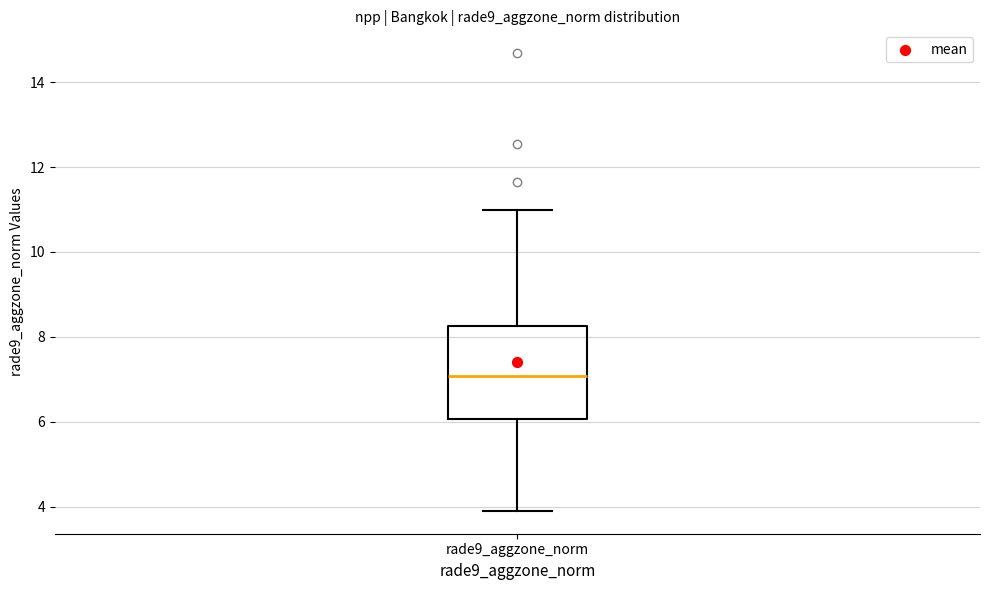

Transcribe this box plot: give where the median line is, the range the box spans, and where the two whiskers end, as read against the y-axis. The values are not printed on the chart, so give them approximately, as read against the axis.

median 7.0, box 6.0 to 8.2, whiskers 4.0 to 11.0